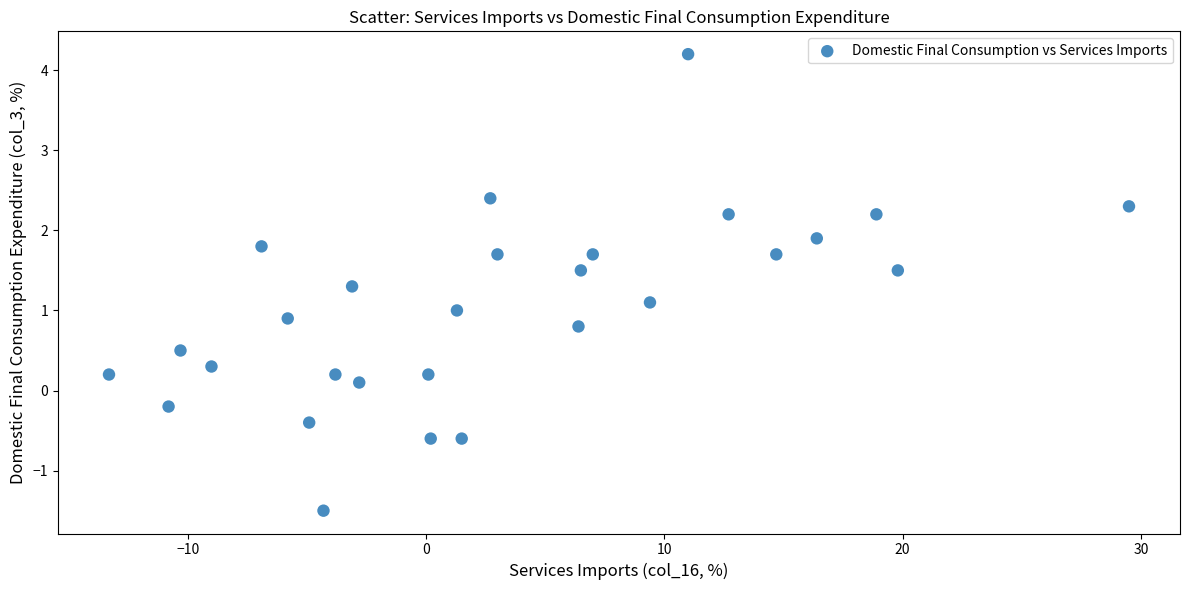

What is the range of Y values (max minus min)?

5.7